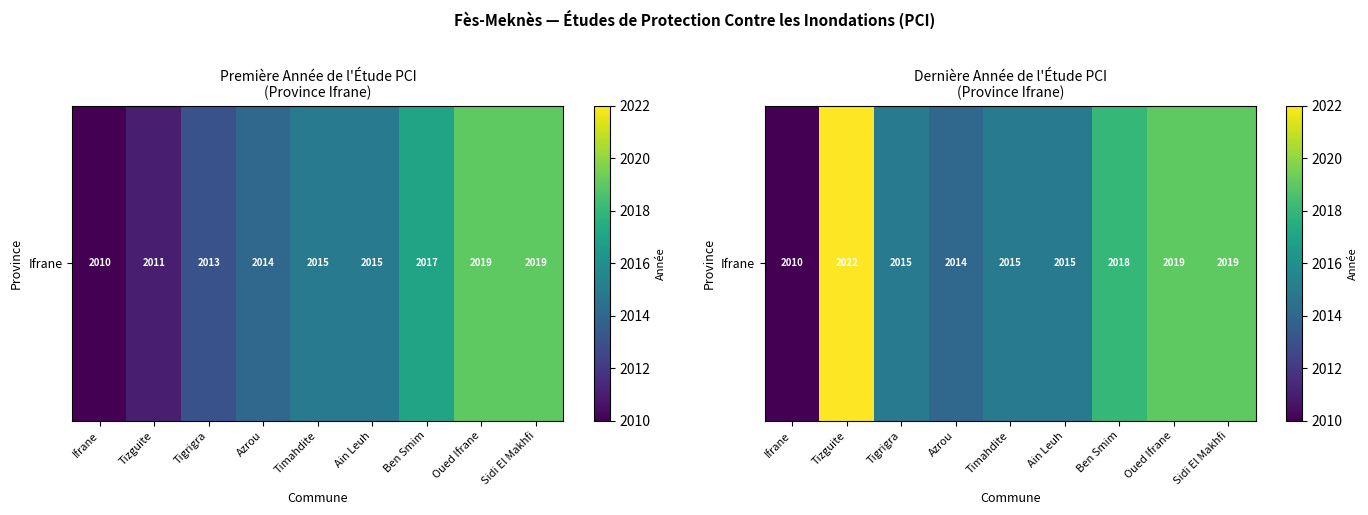

What is the difference between the values at Tizguite and Oued Ifrane?

3